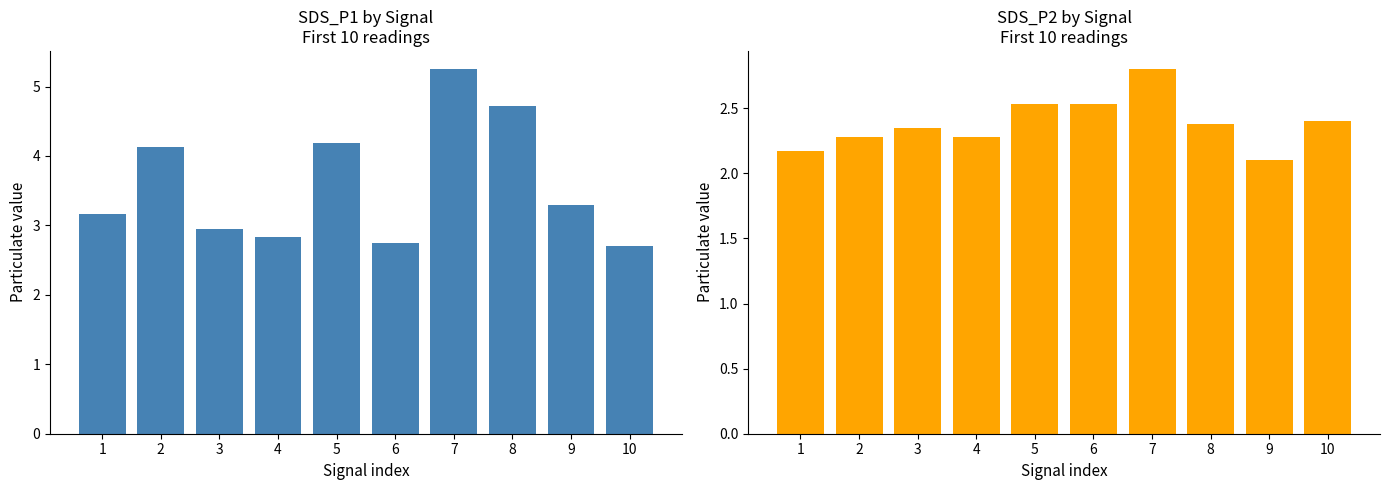

What is the total value across all series at 2?

6.4